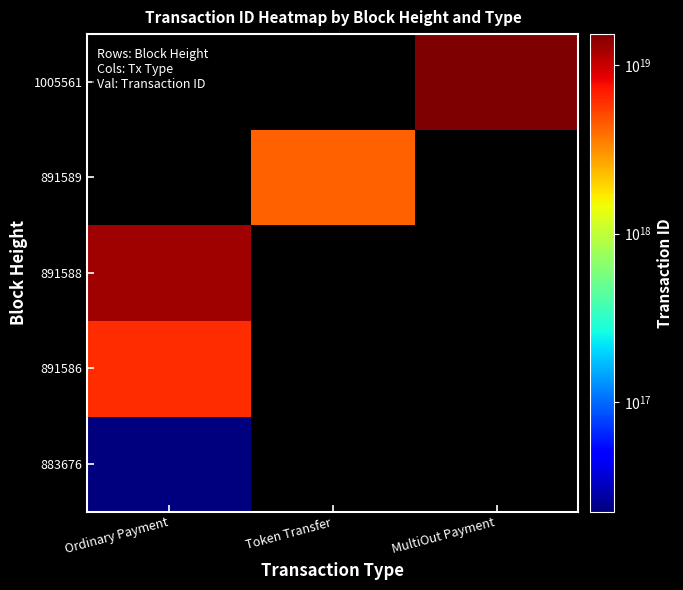

What is the spread (max minus min) of values at Ordinary Payment?

12510261614988136448.0